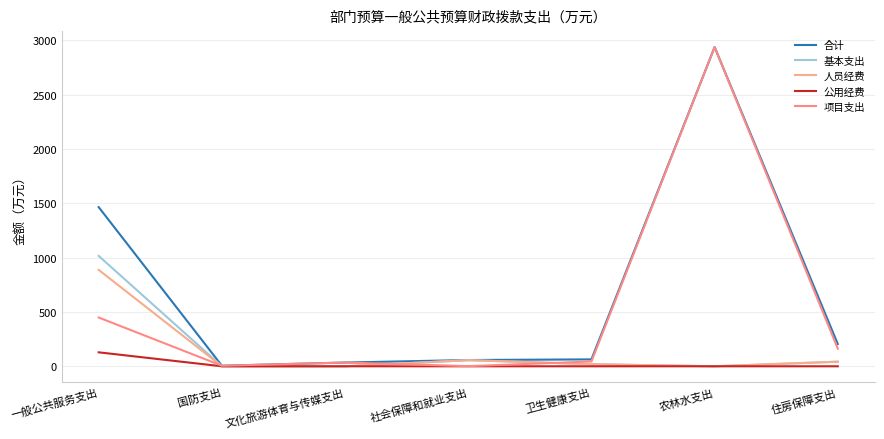

How many series are shown in this chart?

5